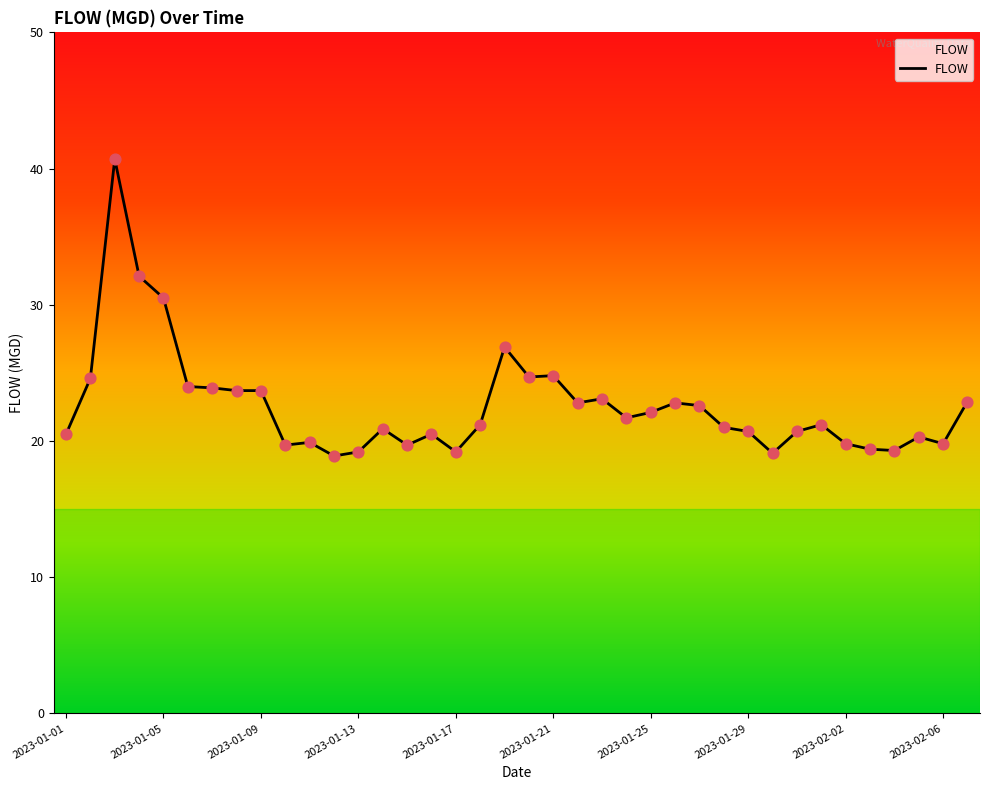

What is the minimum value shown in the chart?

18.9